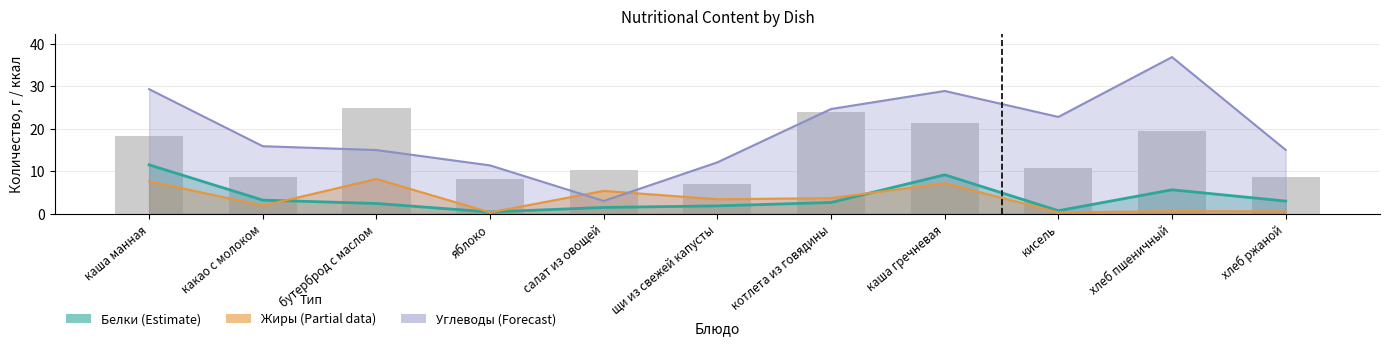

The Углеводы series shows 15.0 at хлеб ржаной. True or false?

True